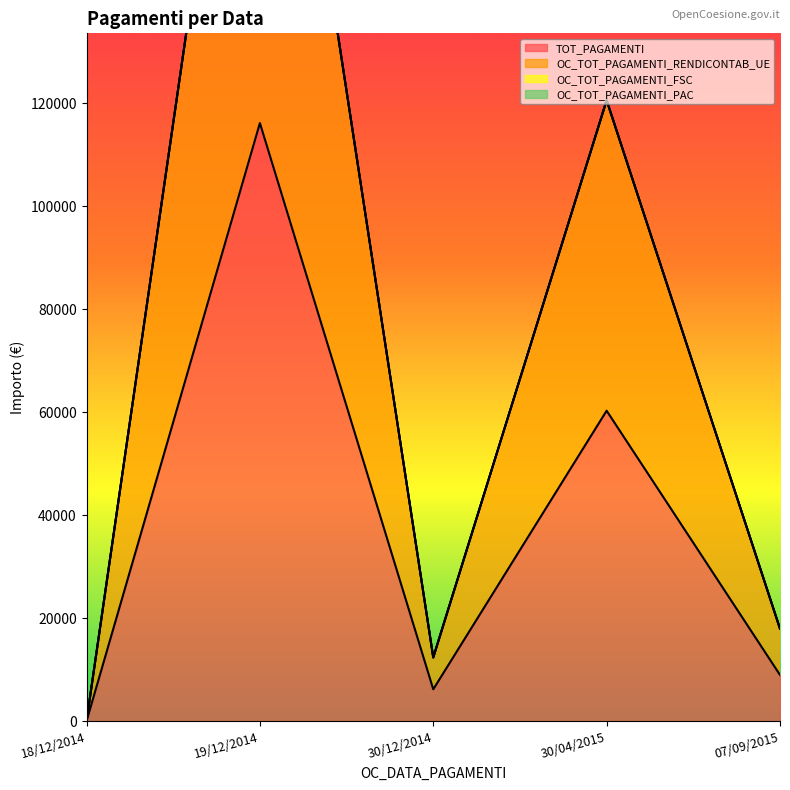

Rank the series by their average value, from lowest to highest.

TOT_PAGAMENTI, OC_TOT_PAGAMENTI_RENDICONTAB_UE